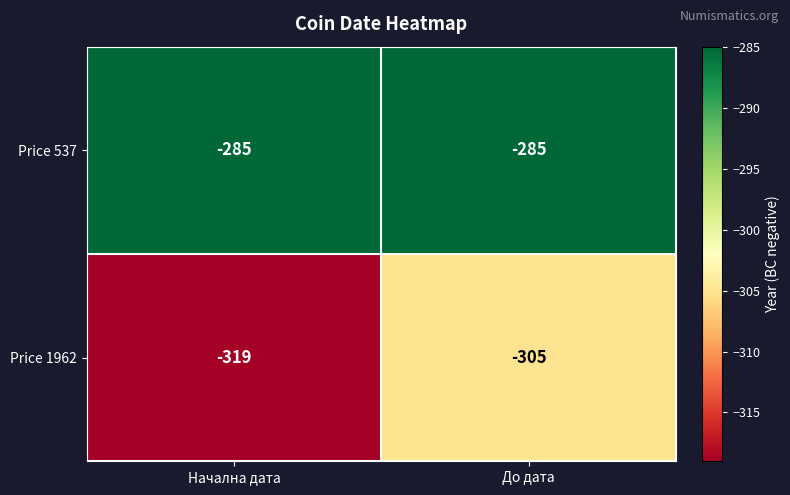

Which series has the largest range (max minus min)?

Price 1962